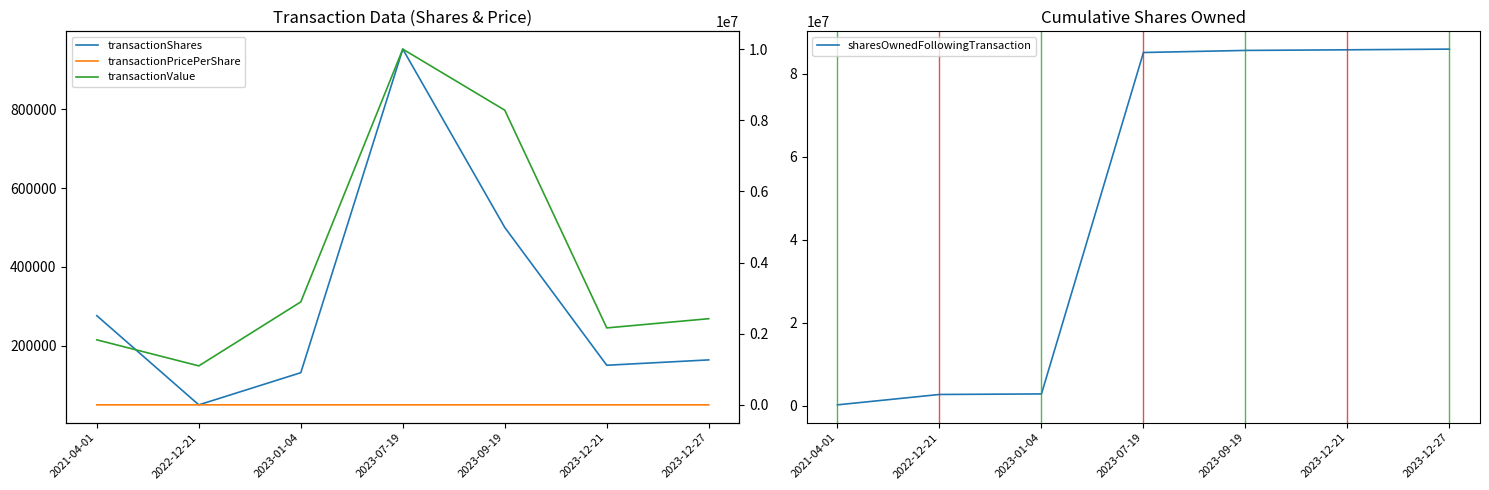

True or false: transactionShares and sharesOwnedFollowingTransaction cross at least once.

False